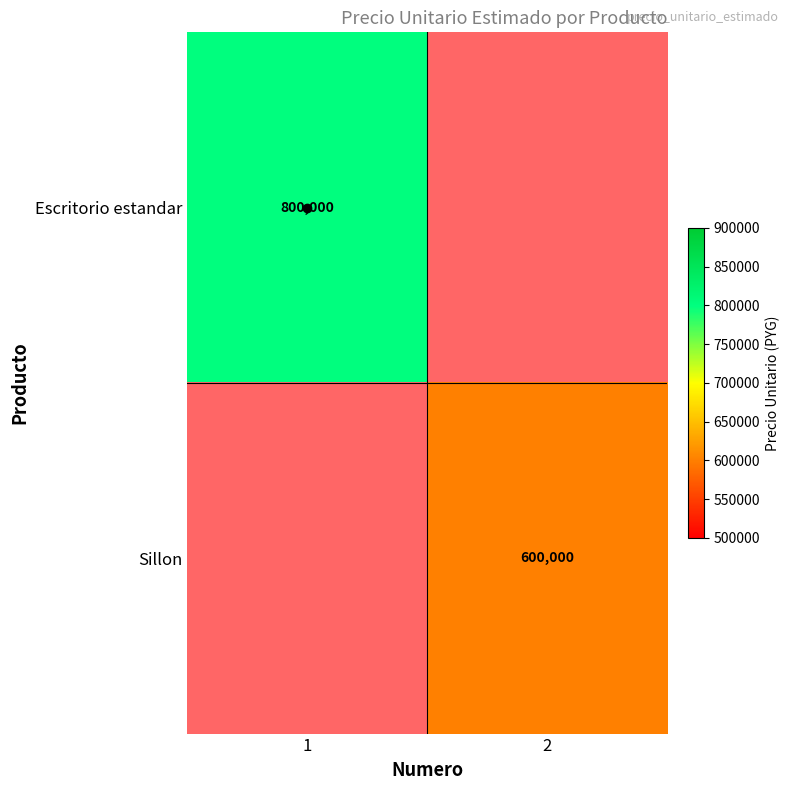

The Sillon series shows 942406.5 at 2. True or false?

False